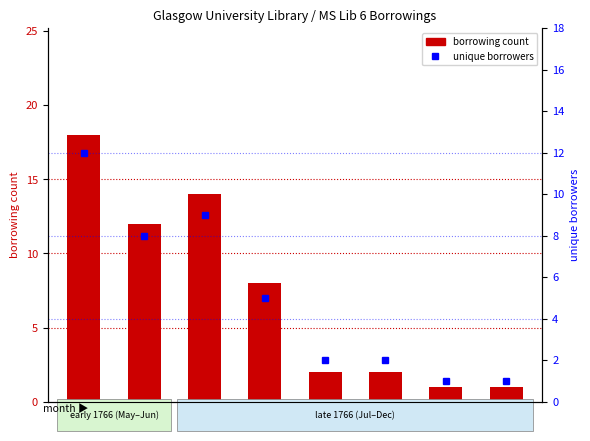

Reading left to right, list all the values displayed in this chart.

borrowing count: 18	12	14	8	2	2	1	1
unique borrowers: 12	8	9	5	2	2	1	1